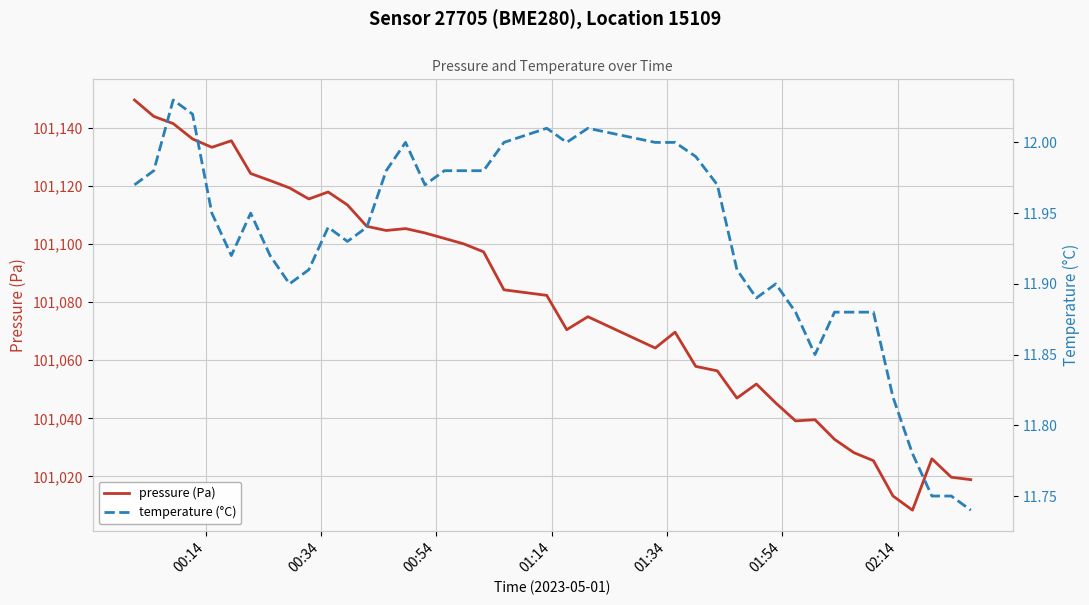

At how many categories does at least one series exceed 71577?

40